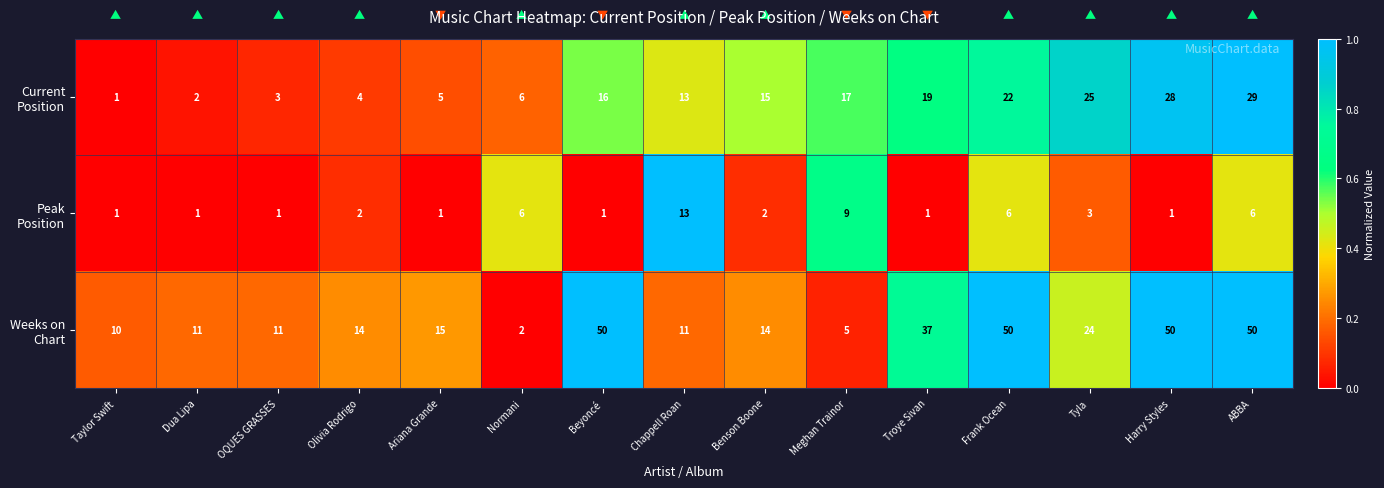

What is the spread (max minus min) of values at Tyla?

22